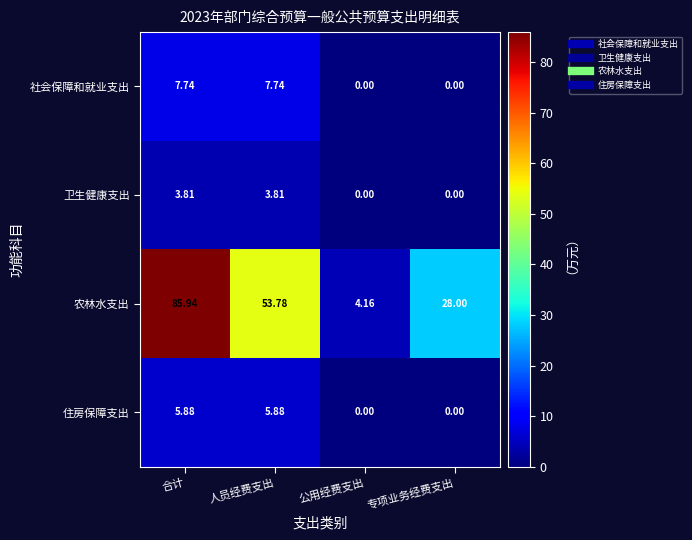

How many data points in 农林水支出 are less than 53?

2